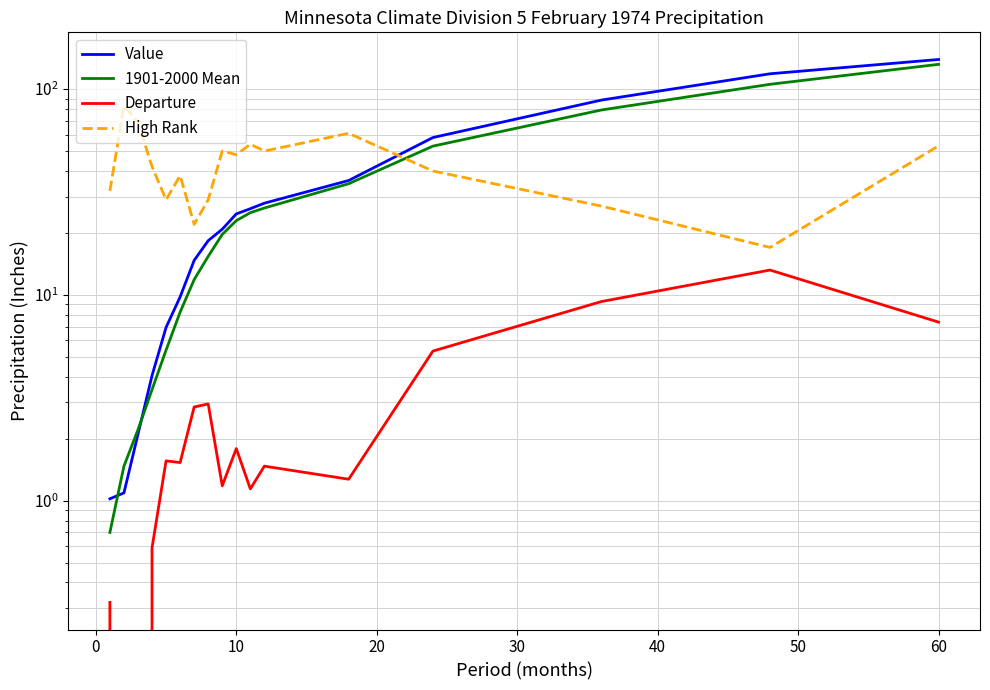

What is the highest value of the 1901-2000 Mean series?

132.0